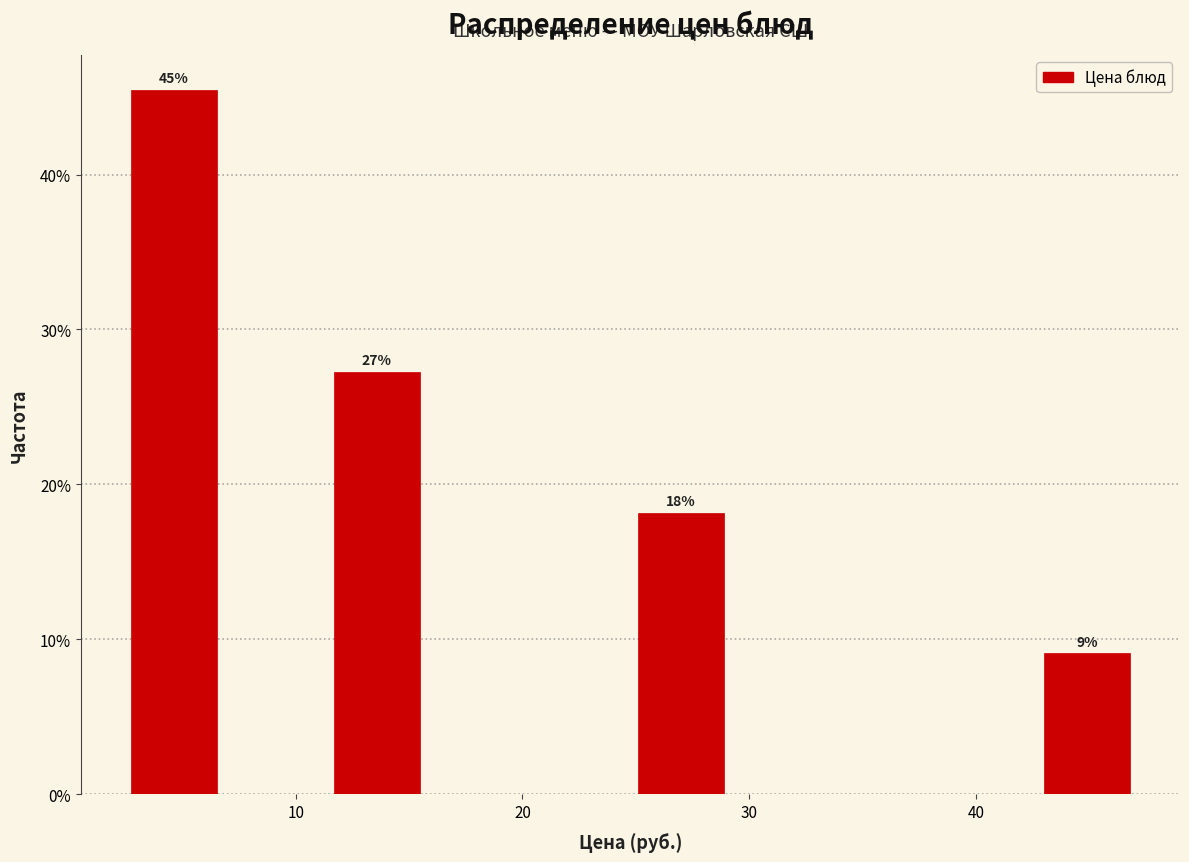

Which range on the x-axis has the tallest bar?

2 to 7